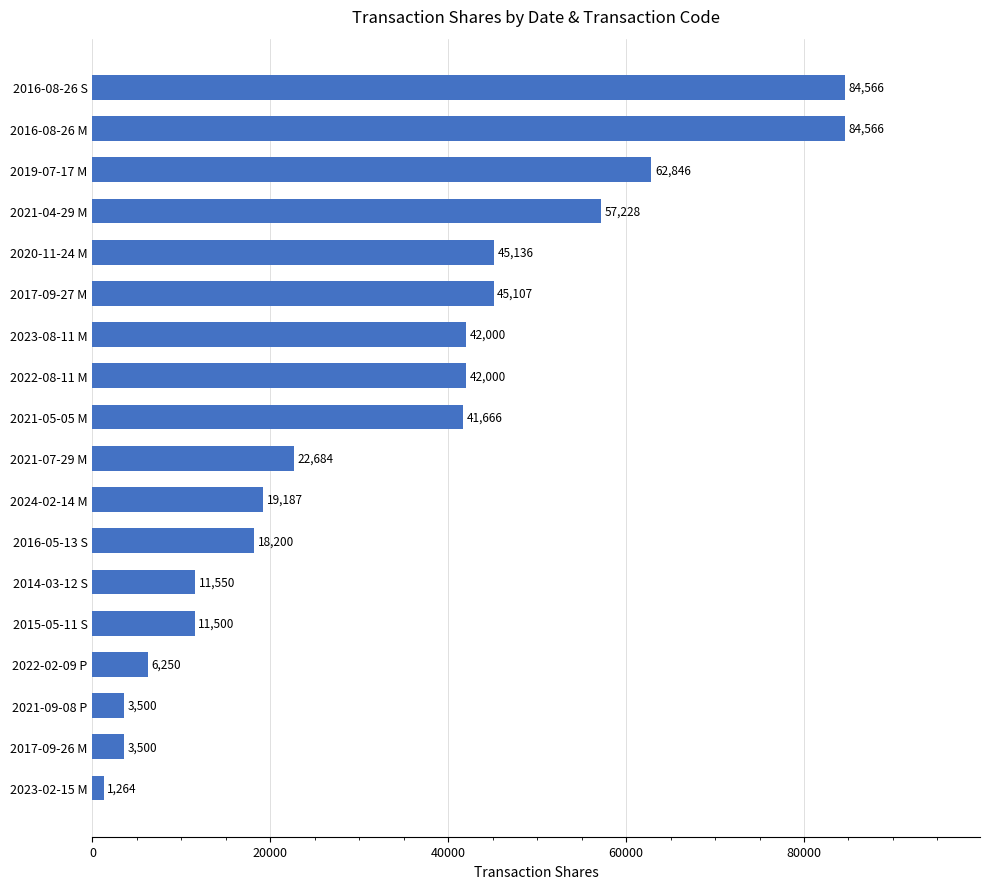

Approximately how many times larger is the value at 2021-07-29 M compared to 2017-09-26 M?

6.5